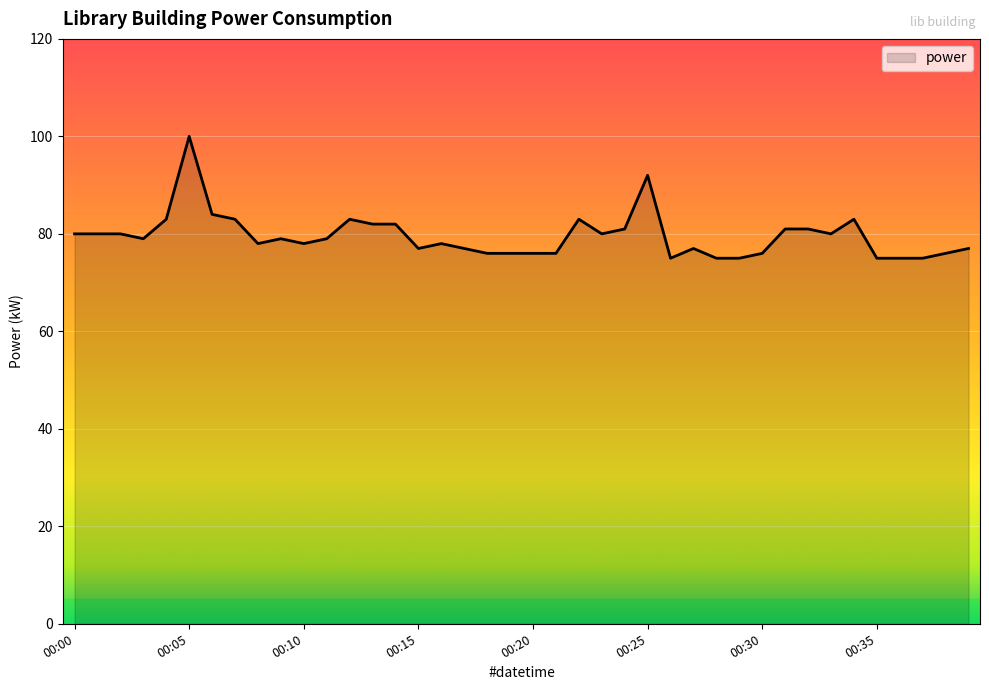

How many lines are shown in the chart?

1